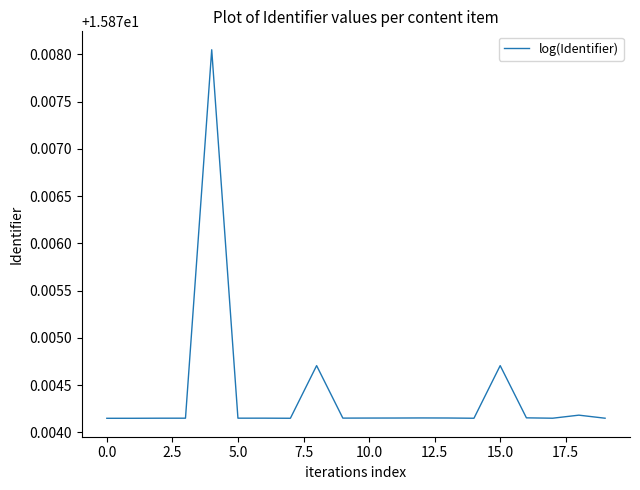

How many lines are shown in the chart?

1